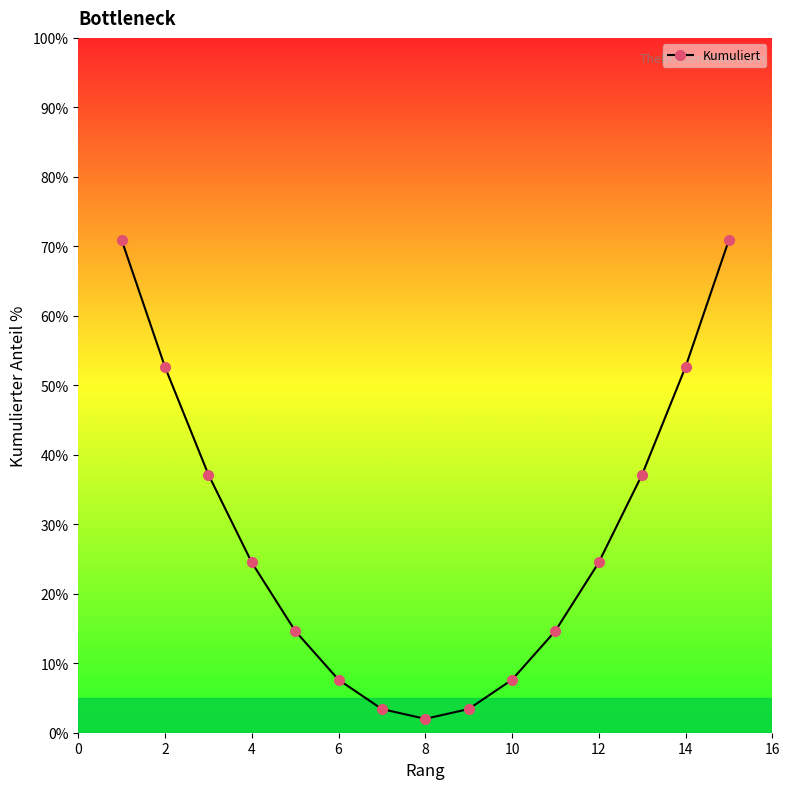

What is the sum of all values?

423.8